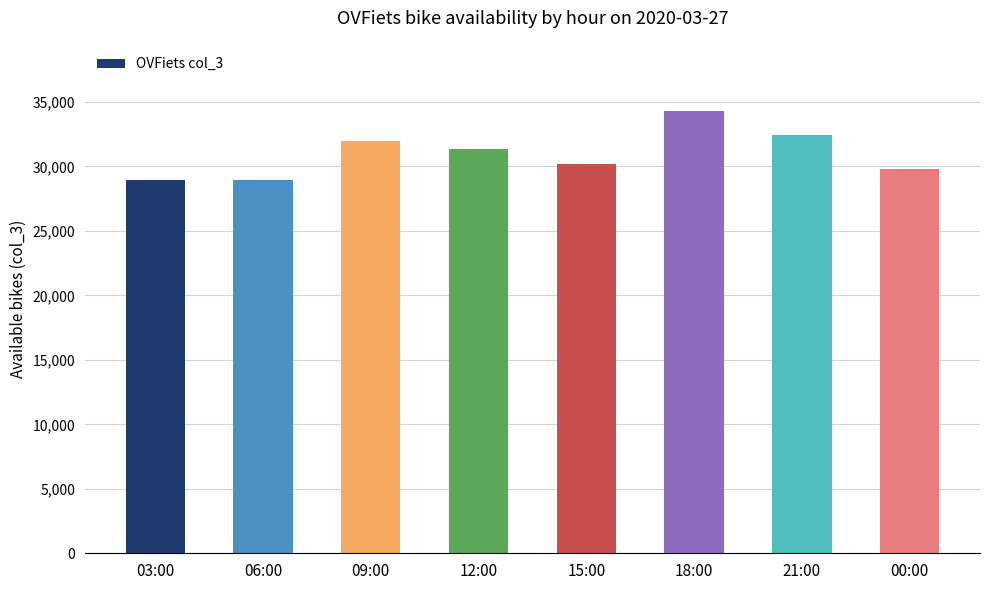

Is it true that the value at 15:00 is 30174?

True